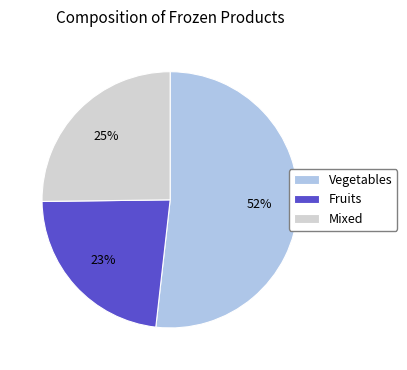

What is the majority slice?

Vegetables